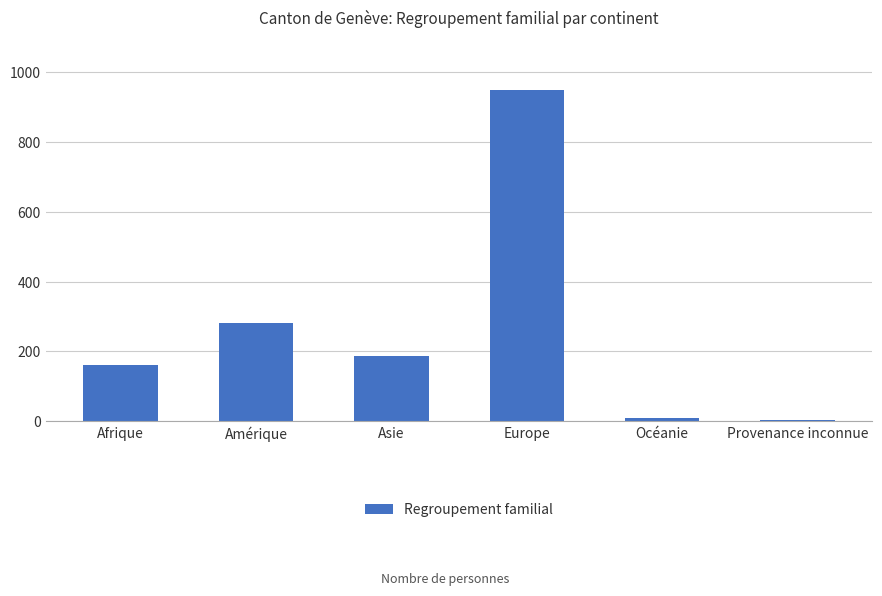

Which category has the highest value across all series?

Europe